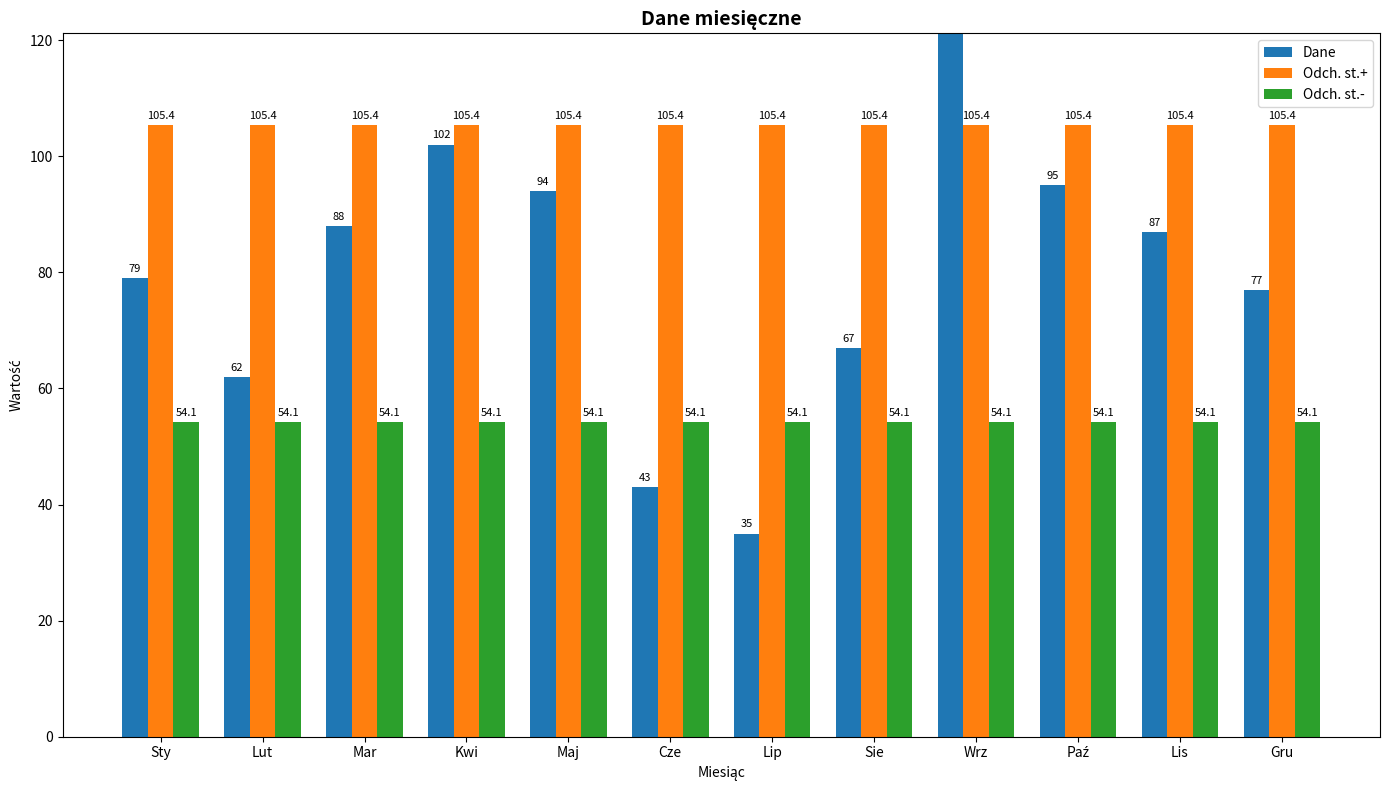

At which category is the sum across all series the highest?

Wrz